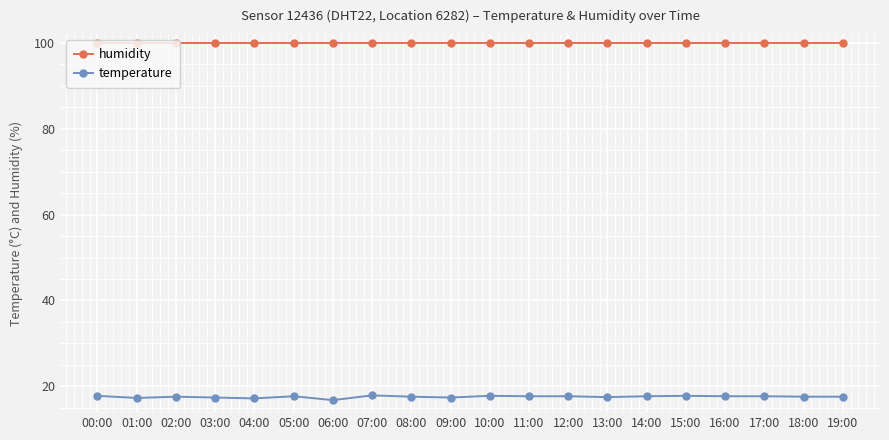

At how many categories does at least one series exceed 29?

20